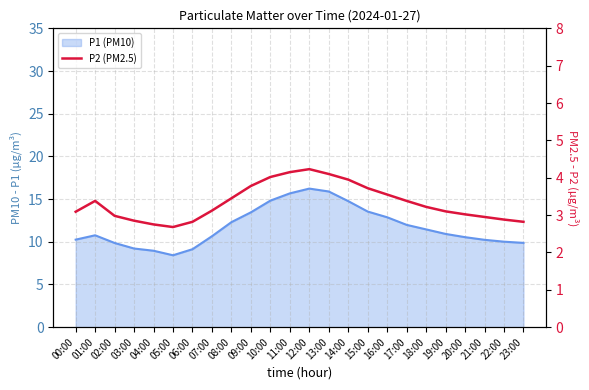

The chart shows a value of 4.2 at 02:00. True or false?

False